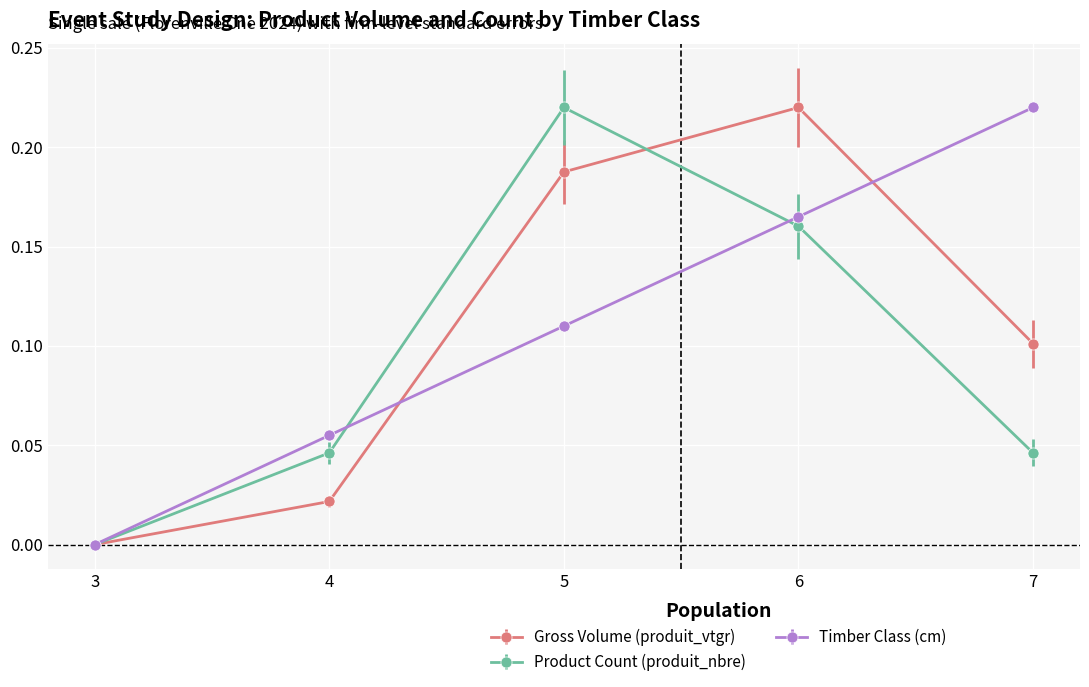

Is it true that Timber Class (cm) equals 0.3 at 6?

False